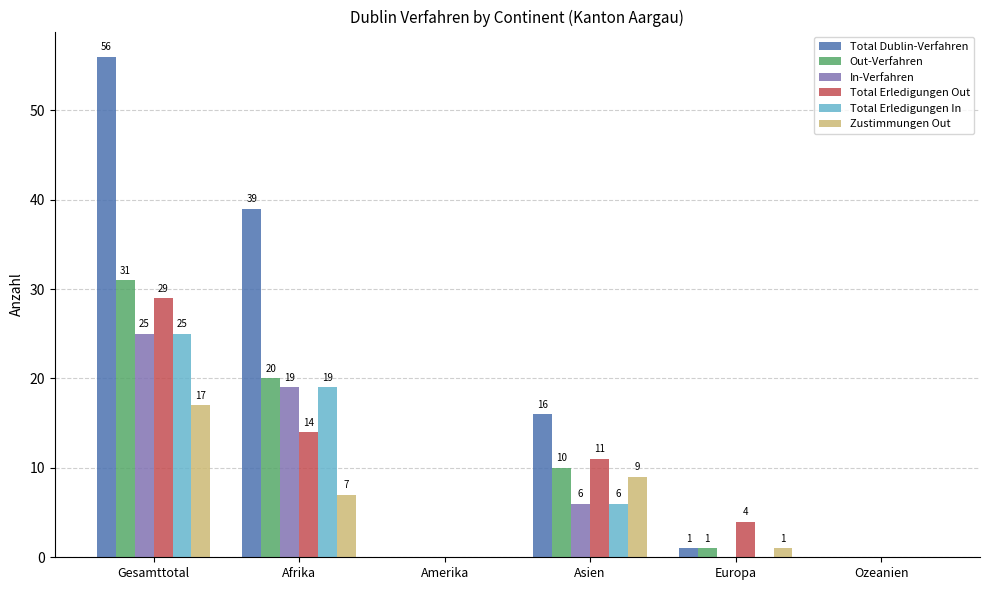

What is the maximum value for Total Dublin-Verfahren?

56